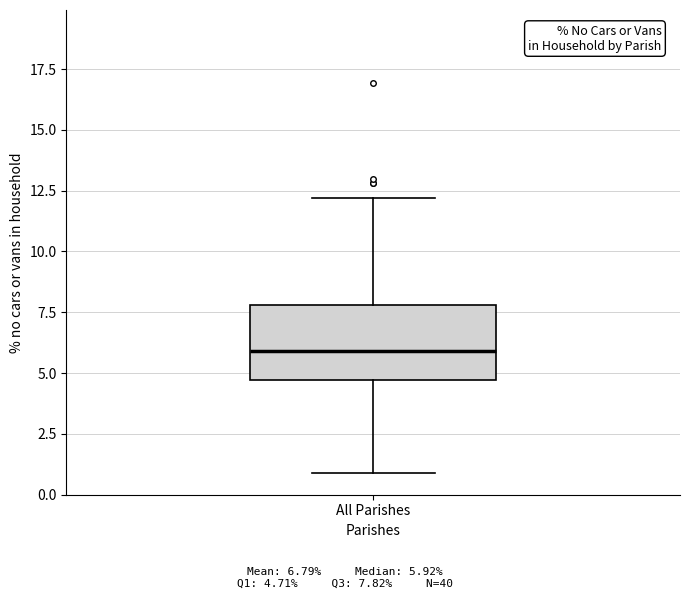

Read this box plot against the y-axis: the position of the median line, the range covered by the box, and the ends of both whiskers. The values are not printed on the chart, so give them approximately, as read against the axis.

median 6.0, box 4.5 to 8.0, whiskers 1.0 to 12.0